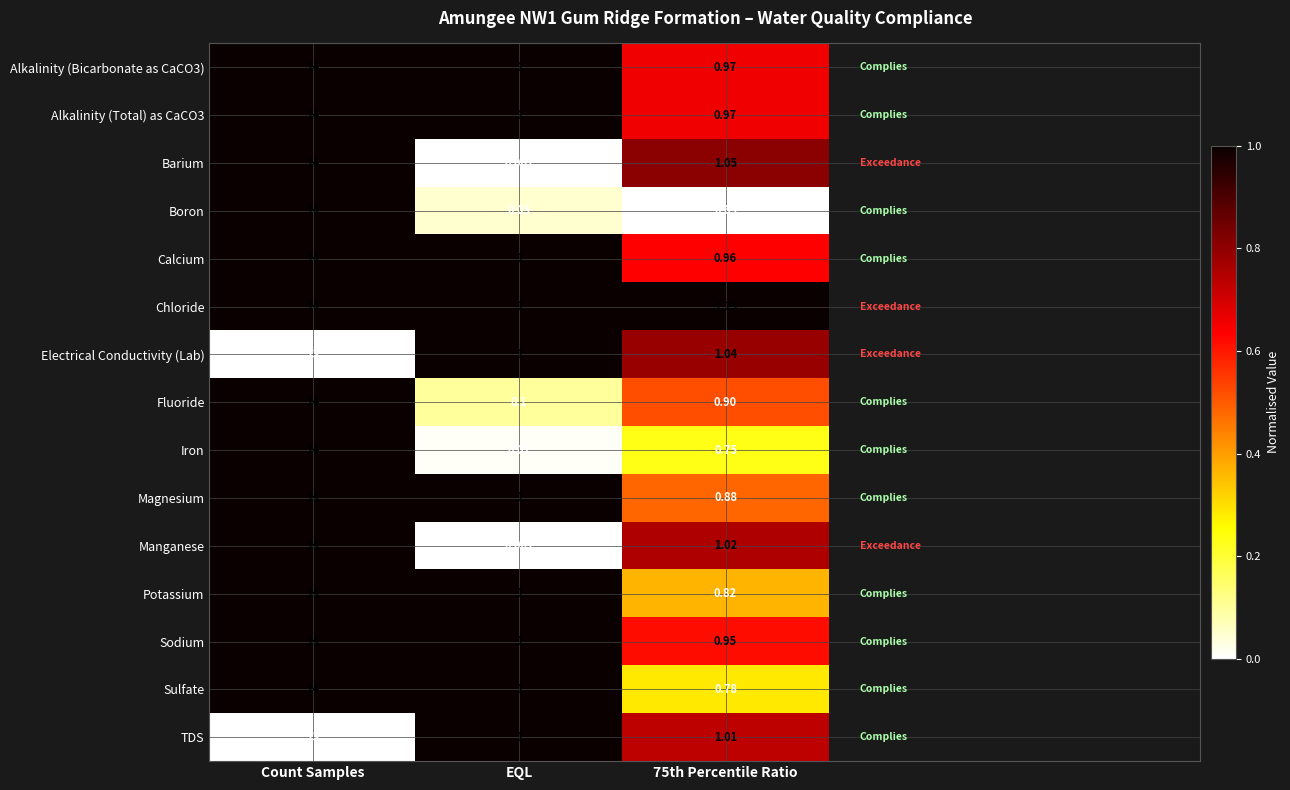

Which series changed the most between EQL and 75th Percentile Ratio?

Barium